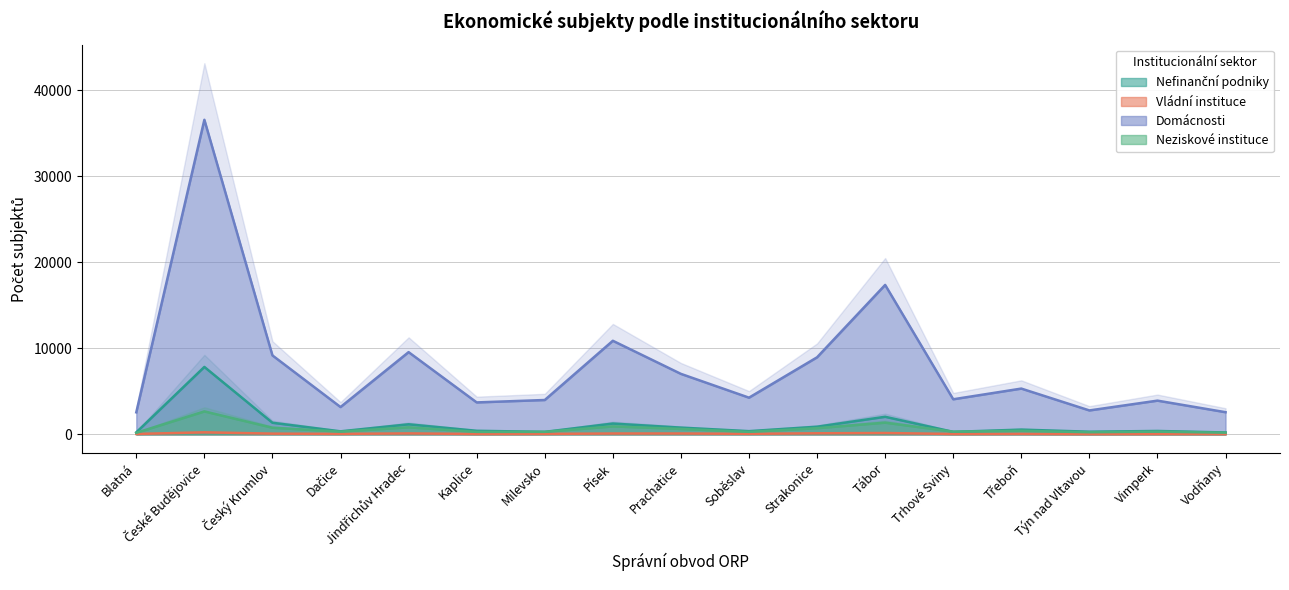

Does the chart have visible grid lines?

Yes